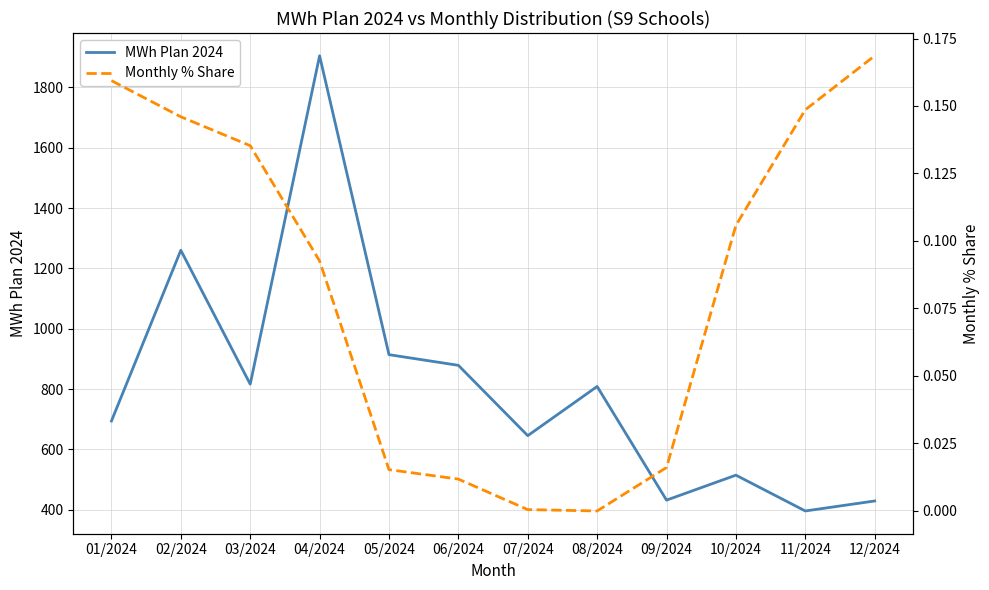

Rank the series by their maximum value, from highest to lowest.

MWh Plan 2024, Monthly % Share